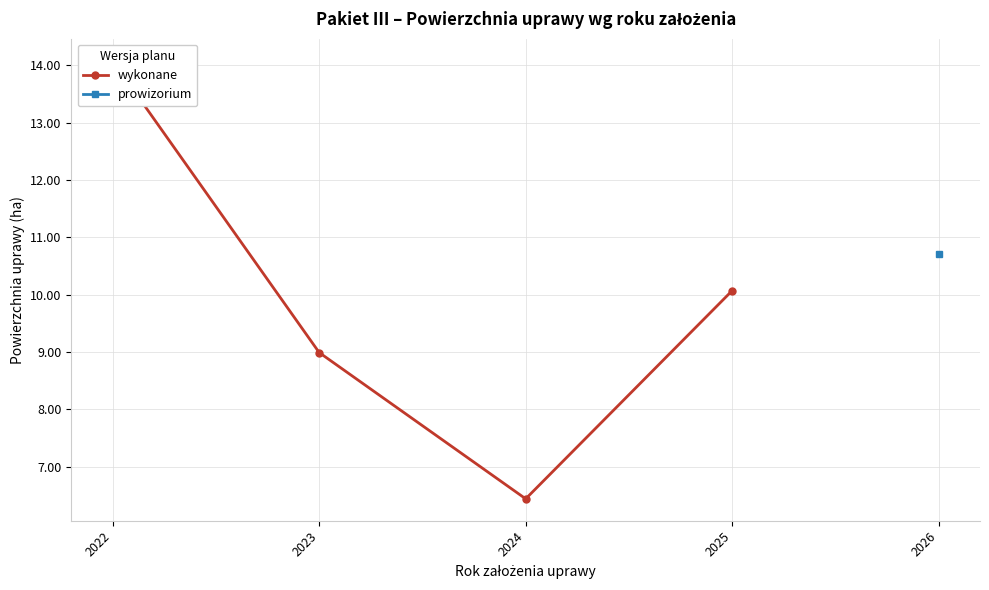

Where does the wykonane series first go above 10?

2022